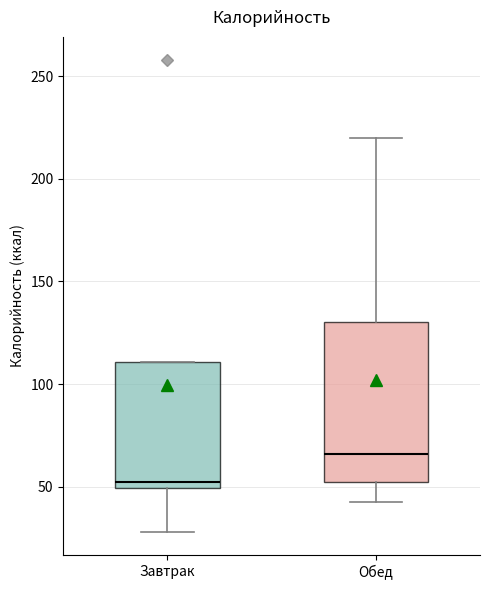

Reading left to right, read every box against the y-axis: the position of its median line, the range the box covers, and the ends of its whiskers. The values are not printed on the chart, so give them approximately, as read against the axis.

Завтрак: median 50 (just above the box's lower edge), box 50 to 110, whiskers 30 to 110
Обед: median 65, box 50 to 130, whiskers 45 to 220